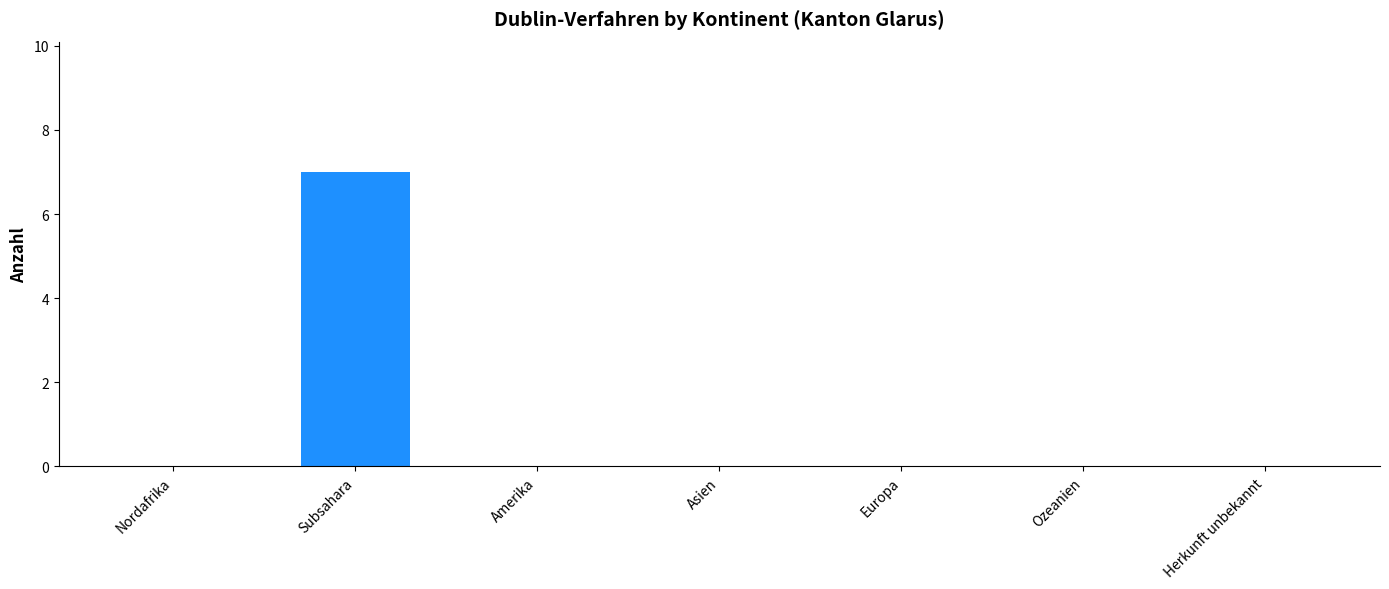

How many values are between 0 and 1?

6